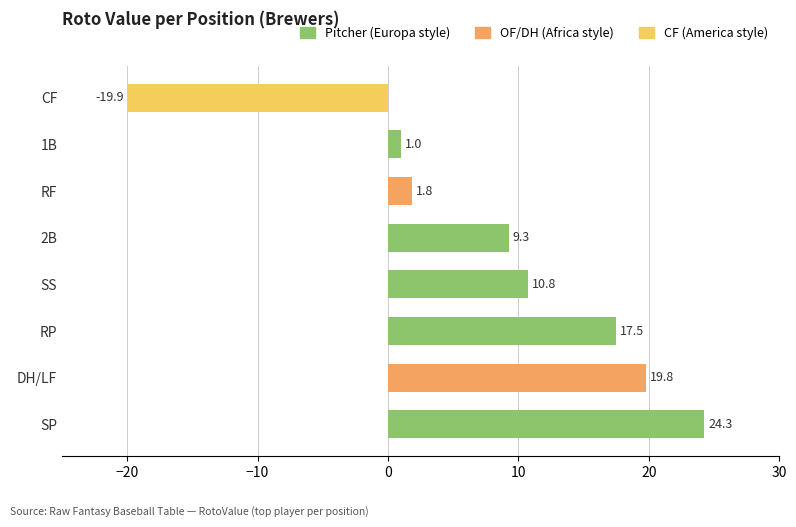

What is the difference between the maximum and minimum values?

44.2